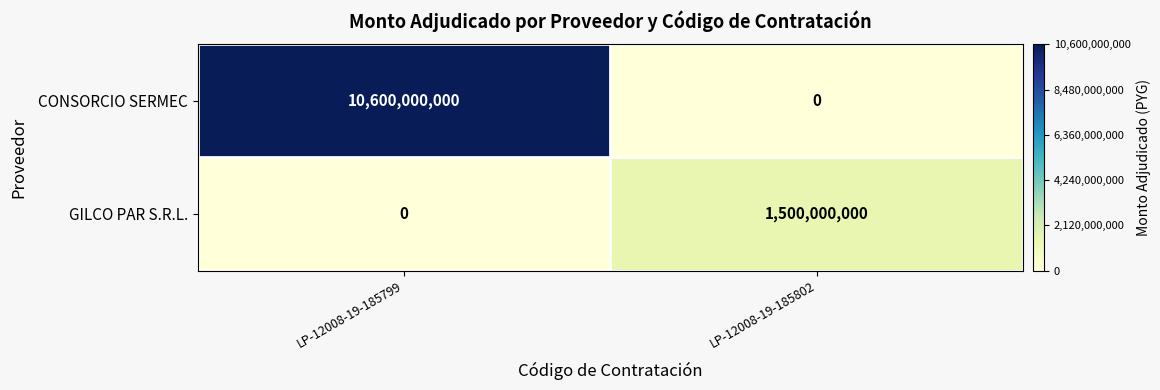

What is the sum of the CONSORCIO SERMEC values at LP-12008-19-185799 and LP-12008-19-185802?

10600000000